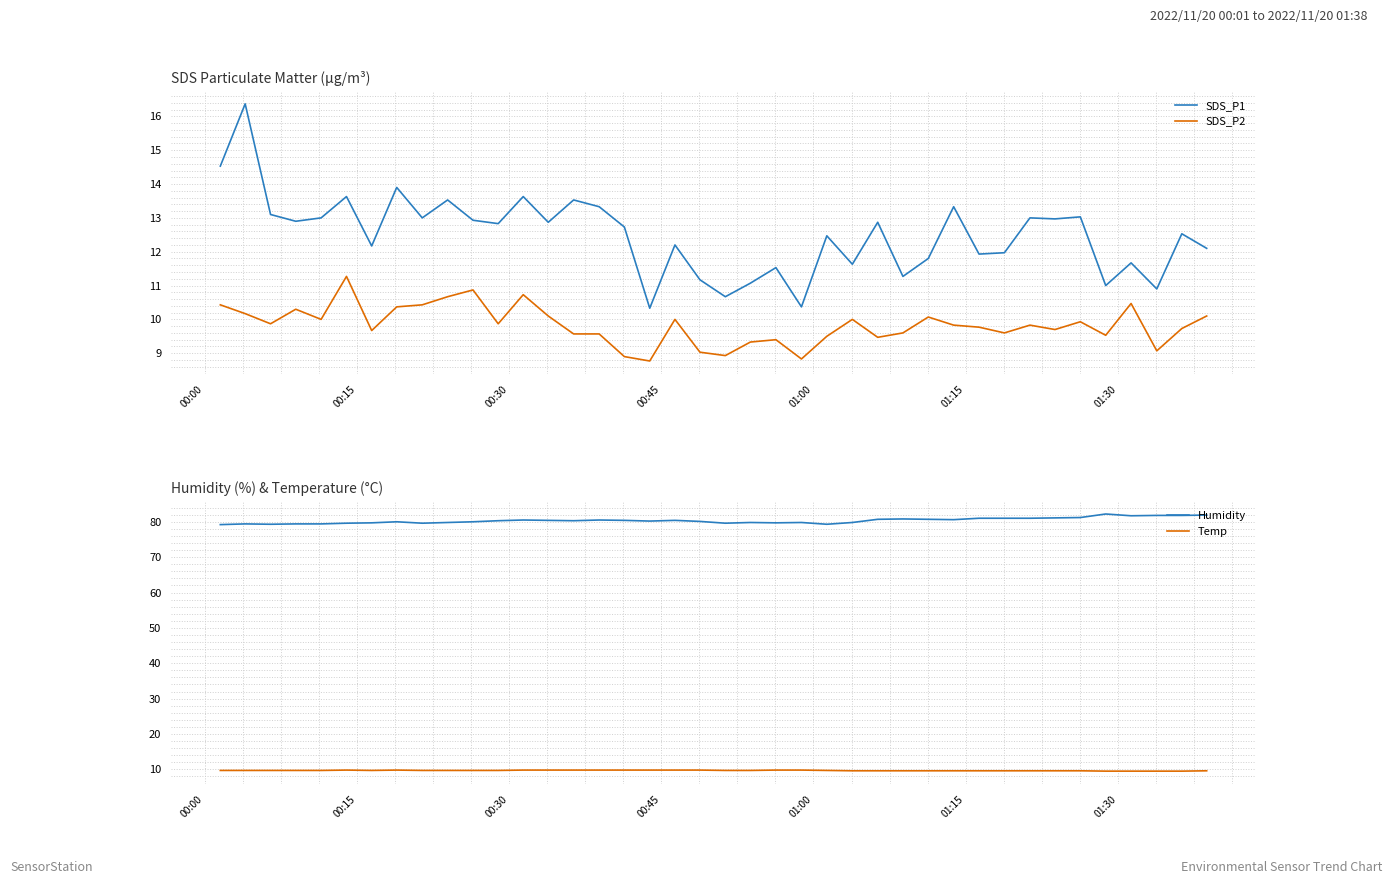

True or false: SDS_P1 and SDS_P2 intersect in this chart.

False